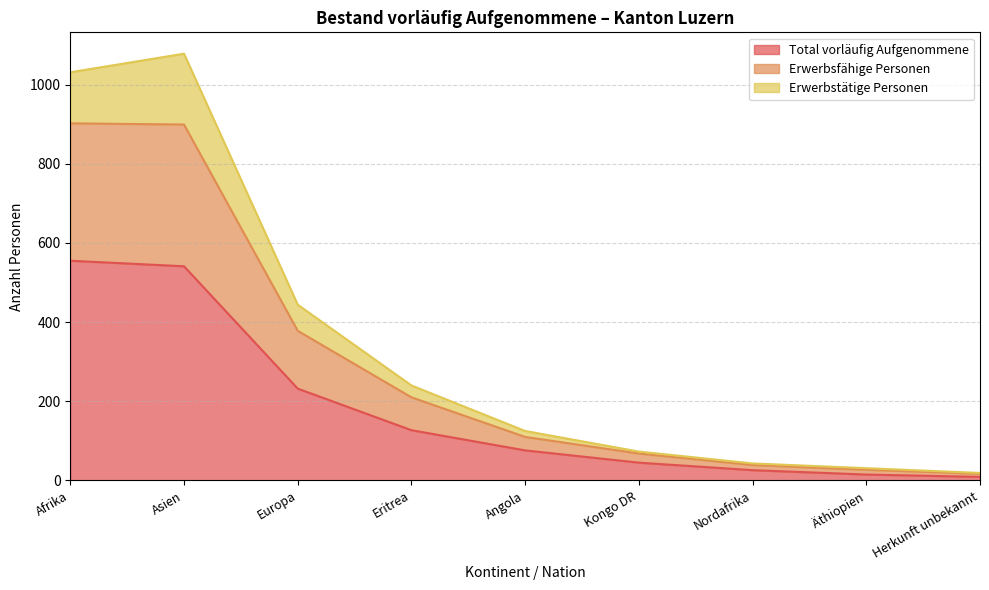

True or false: Total vorläufig Aufgenommene has a value of 42 at Nordafrika.

False